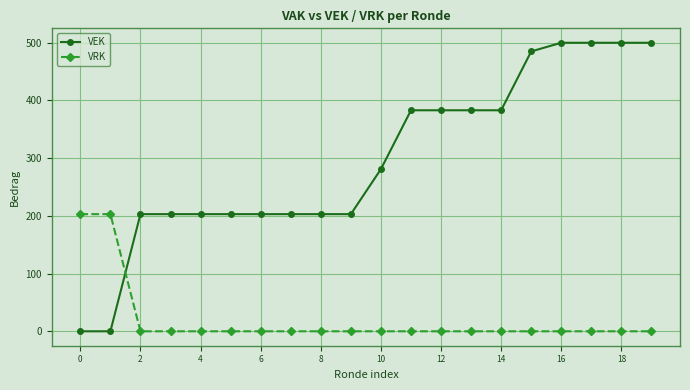

Which series has the largest total across all categories?

VEK